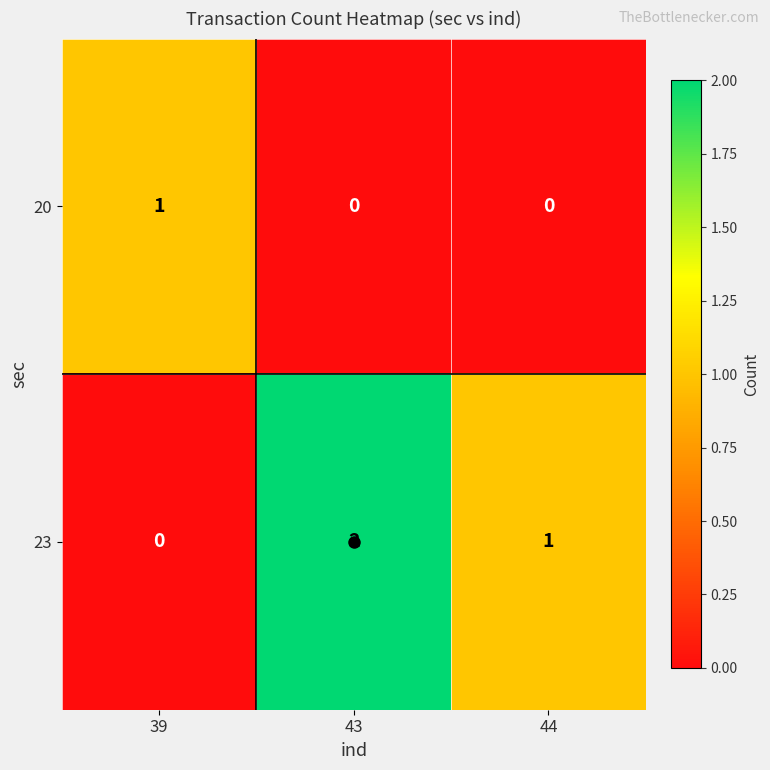

The value of 23 at 44 is 2. True or false?

False